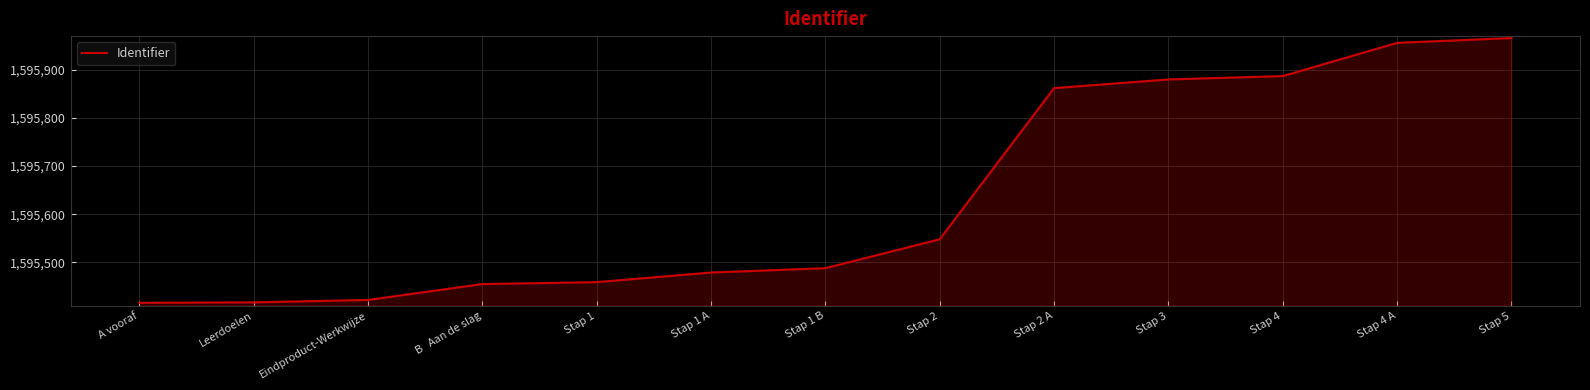

What is the change in value from Stap 3 to Stap 4 A?

+76